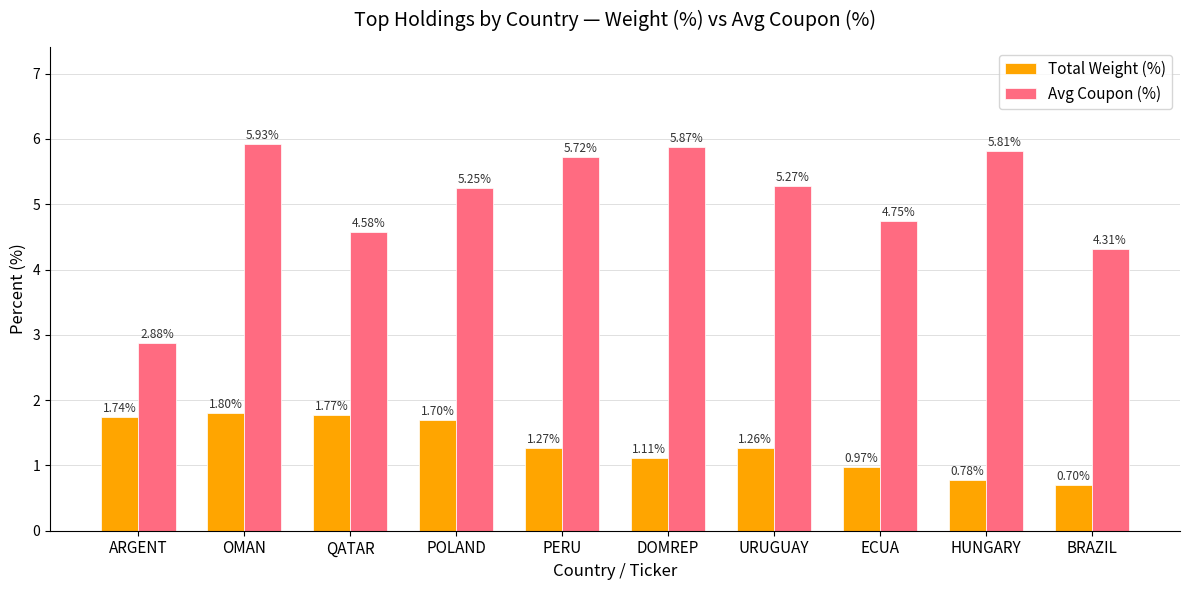

What is the minimum value for Total Weight (%)?

0.7